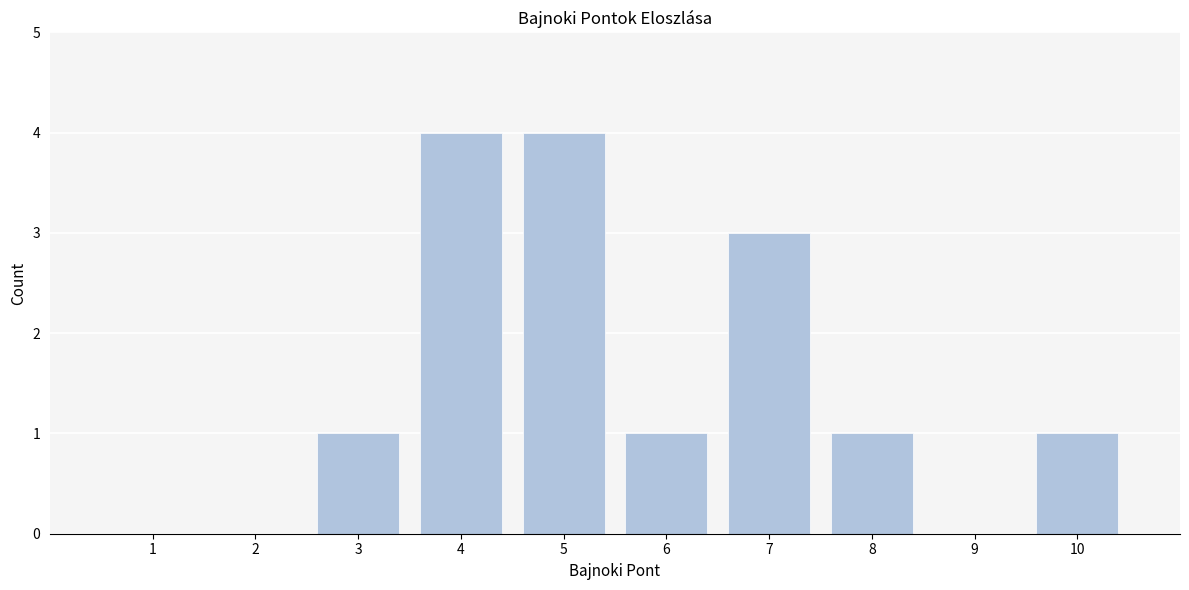

Reading left to right, transcribe all the data shown in this chart.

1=0	2=0	3=1	4=4	5=4	6=1	7=3	8=1	9=0	10=1